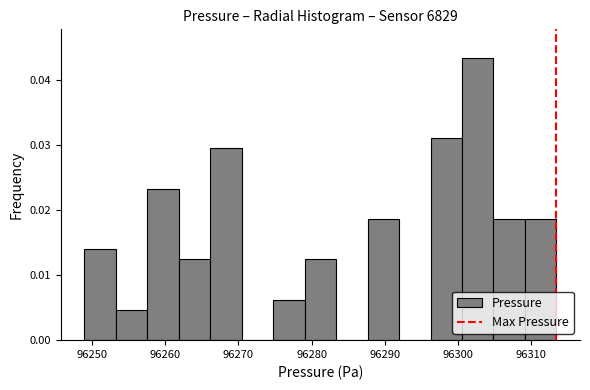

What is the height of the bar covering 96288 to 96292 on the x-axis? Neither the bar edges nor the heights are printed on the chart, so give them approximately, as read against the axes.

0.019